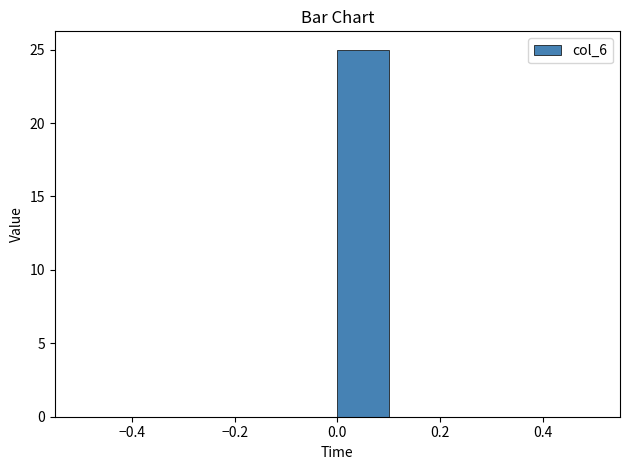

How tall is the bar that spans 0.0 to 0.1 on the x-axis? The values are not printed on the chart, so give them approximately, as read against the axis.

25